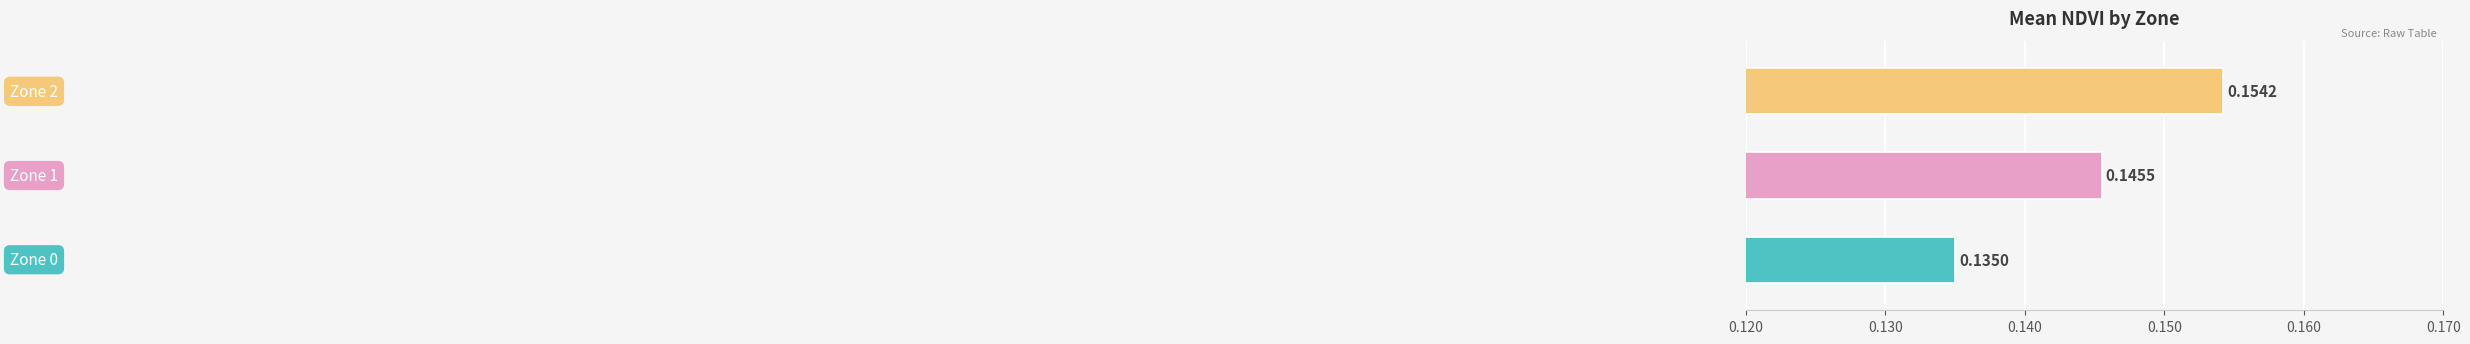

What is the sum of all values?

0.4